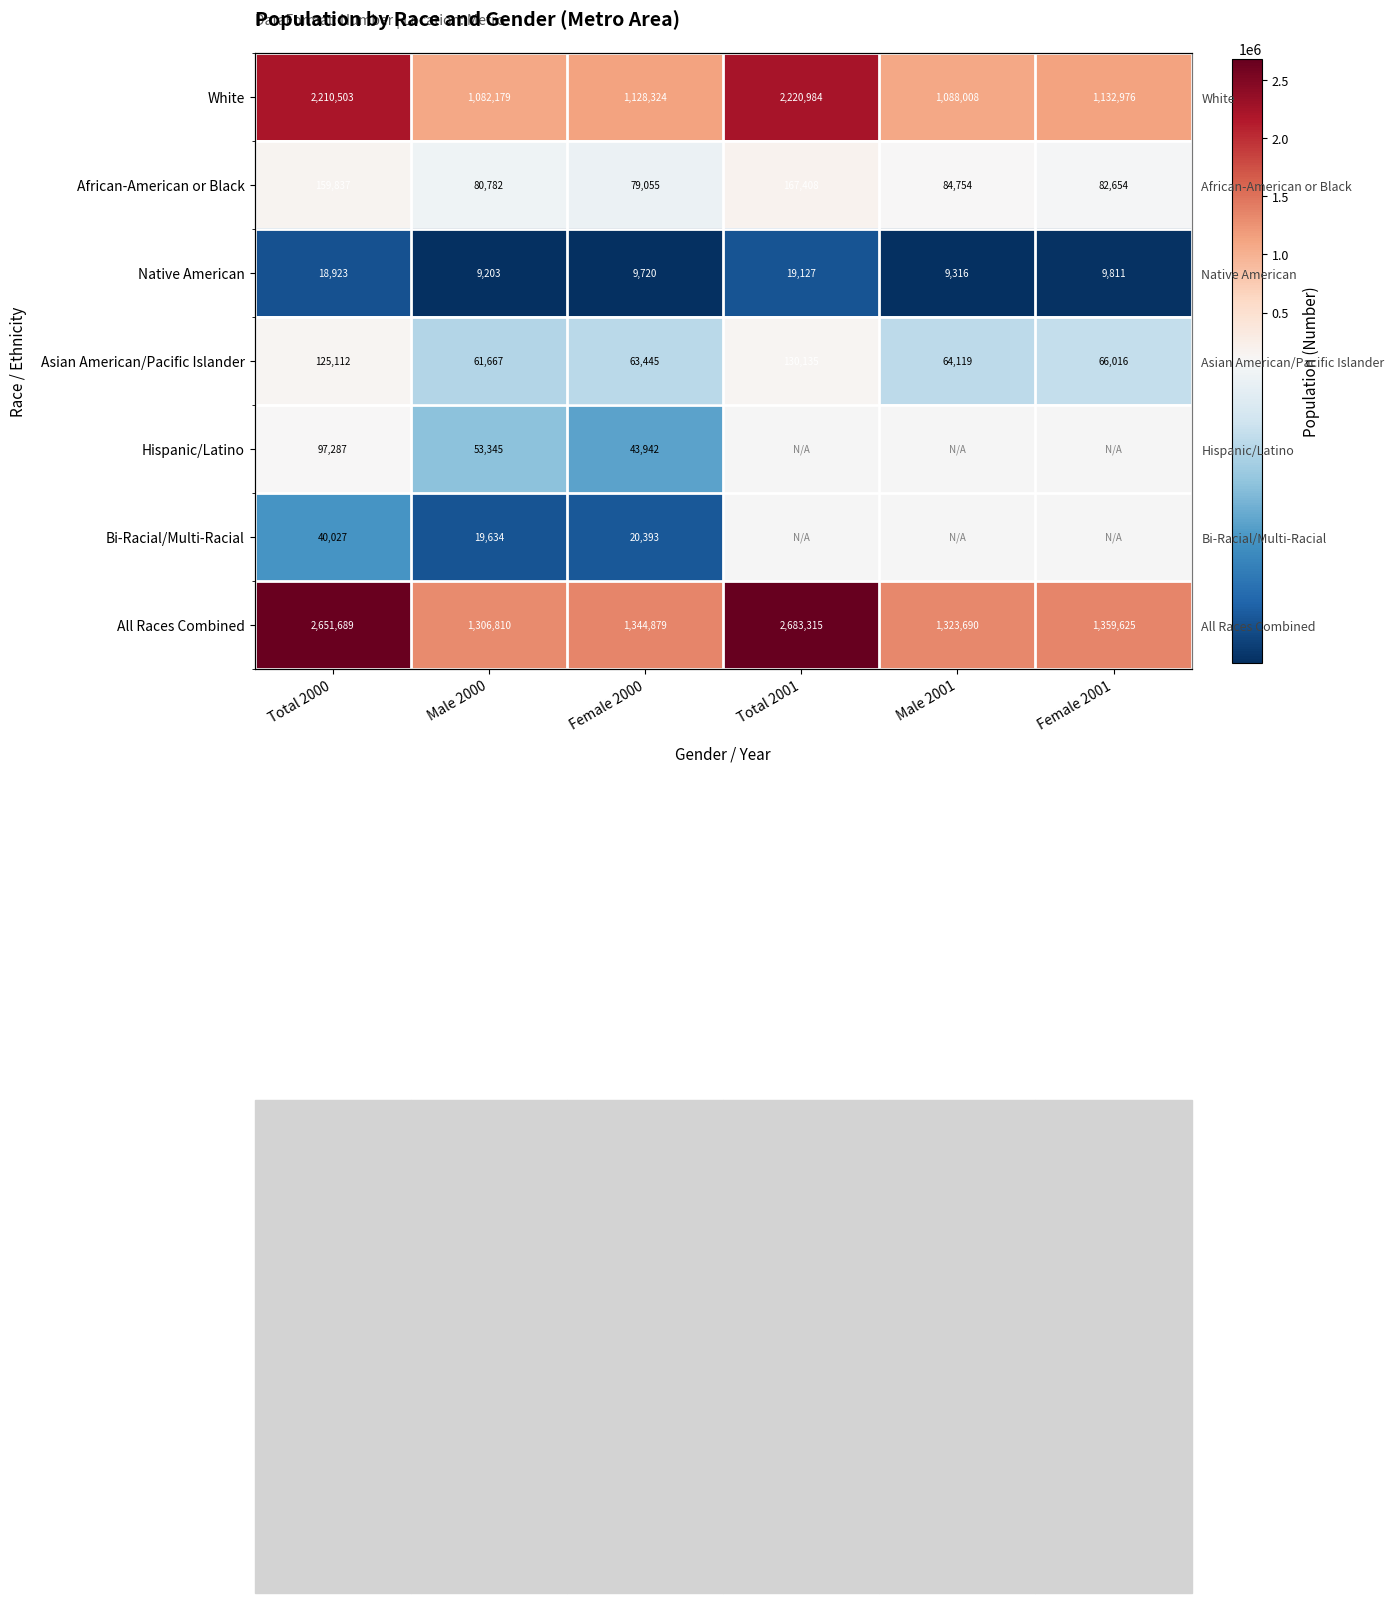

Between Total 2000 and Female 2000, which series saw the biggest shift?

All Races Combined